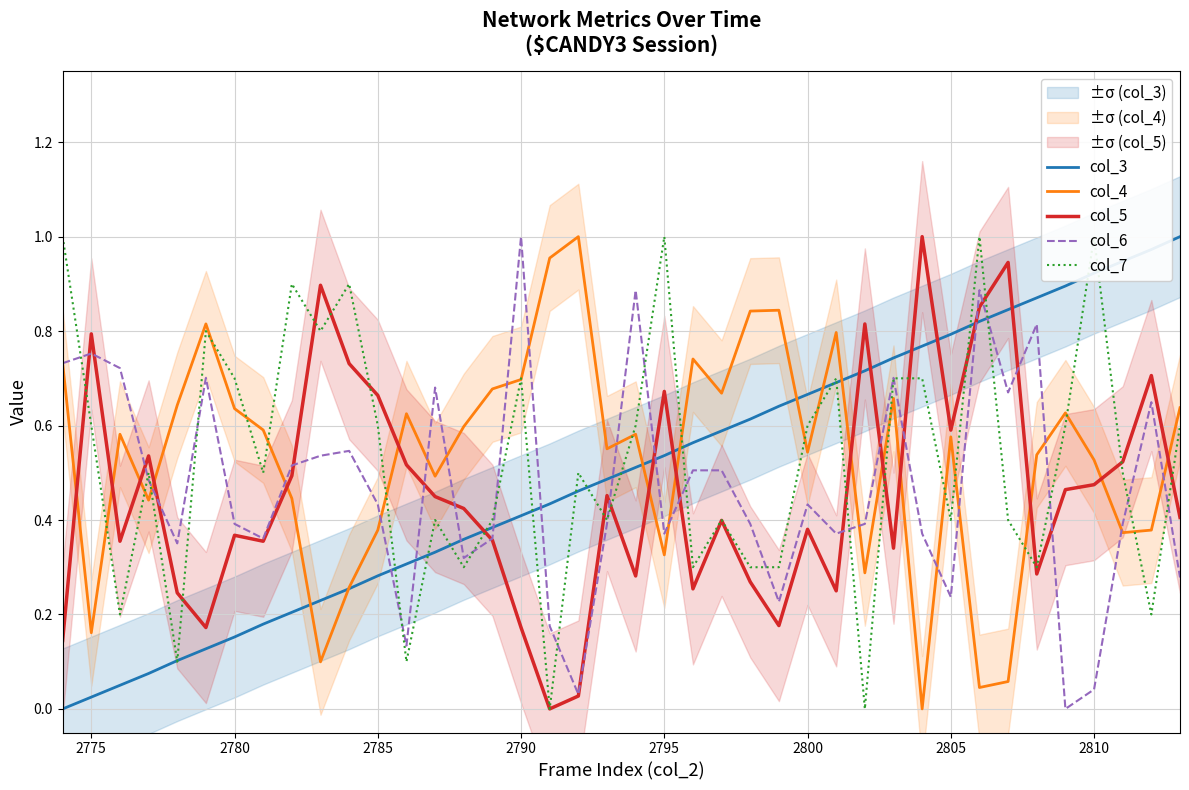

How many lines are shown in the chart?

5